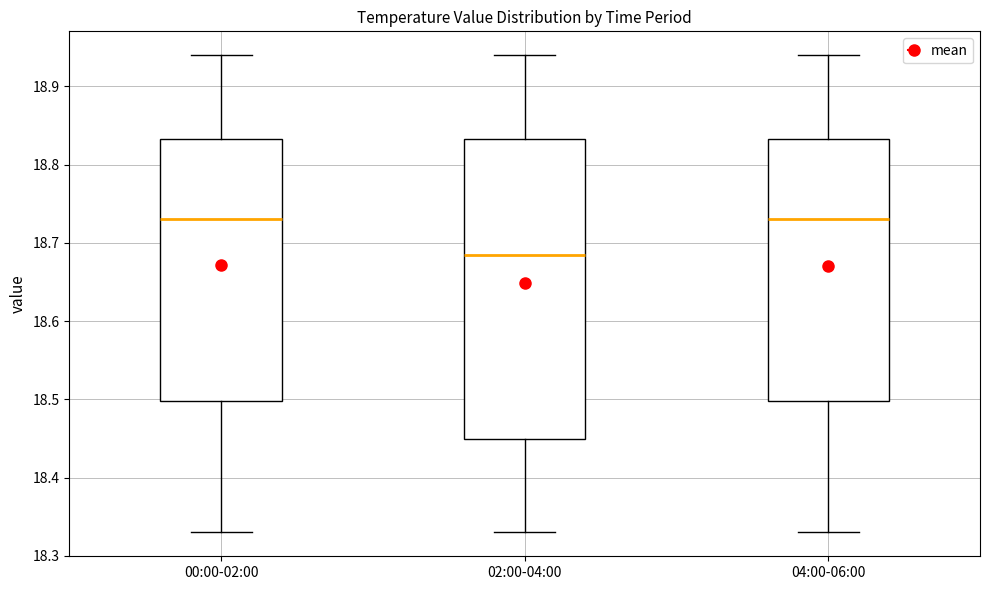

Which box is the tallest, from its lower edge to its upper edge?

02:00-04:00